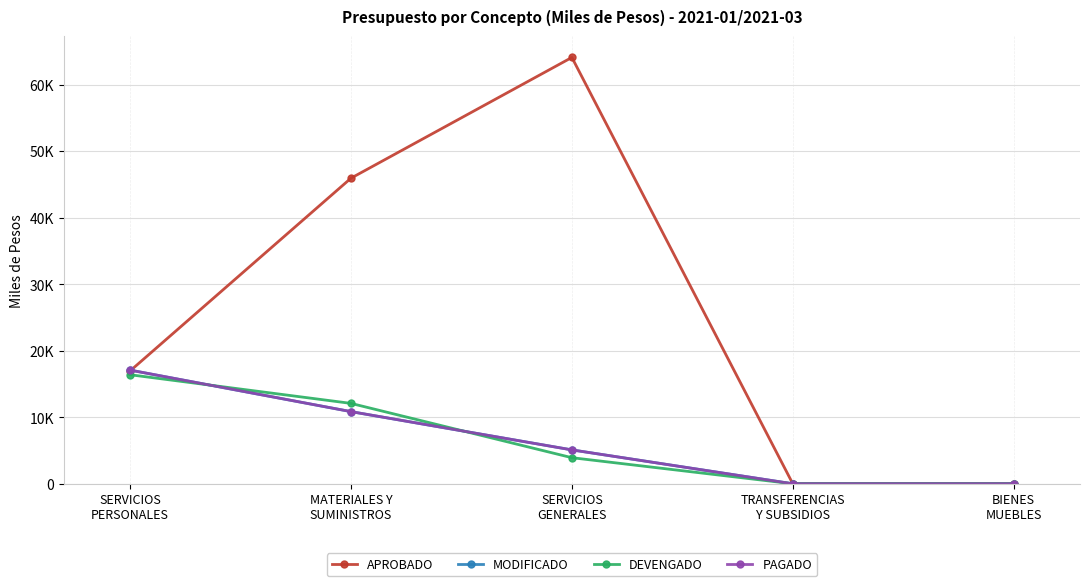

Reading right to left, list all the values displayed in this chart.

APROBADO: BIENES
MUEBLES=0.0	TRANSFERENCIAS
Y SUBSIDIOS=0.0	SERVICIOS
GENERALES=64085.6	MATERIALES Y
SUMINISTROS=45933.7	SERVICIOS
PERSONALES=16956.3
MODIFICADO: BIENES
MUEBLES=0.0	TRANSFERENCIAS
Y SUBSIDIOS=0.0	SERVICIOS
GENERALES=5091.2	MATERIALES Y
SUMINISTROS=10844.8	SERVICIOS
PERSONALES=17083.5
DEVENGADO: BIENES
MUEBLES=0.0	TRANSFERENCIAS
Y SUBSIDIOS=0.0	SERVICIOS
GENERALES=3918.2	MATERIALES Y
SUMINISTROS=12082.2	SERVICIOS
PERSONALES=16388.2
PAGADO: BIENES
MUEBLES=0.0	TRANSFERENCIAS
Y SUBSIDIOS=0.0	SERVICIOS
GENERALES=5091.7	MATERIALES Y
SUMINISTROS=10844.8	SERVICIOS
PERSONALES=17088.2